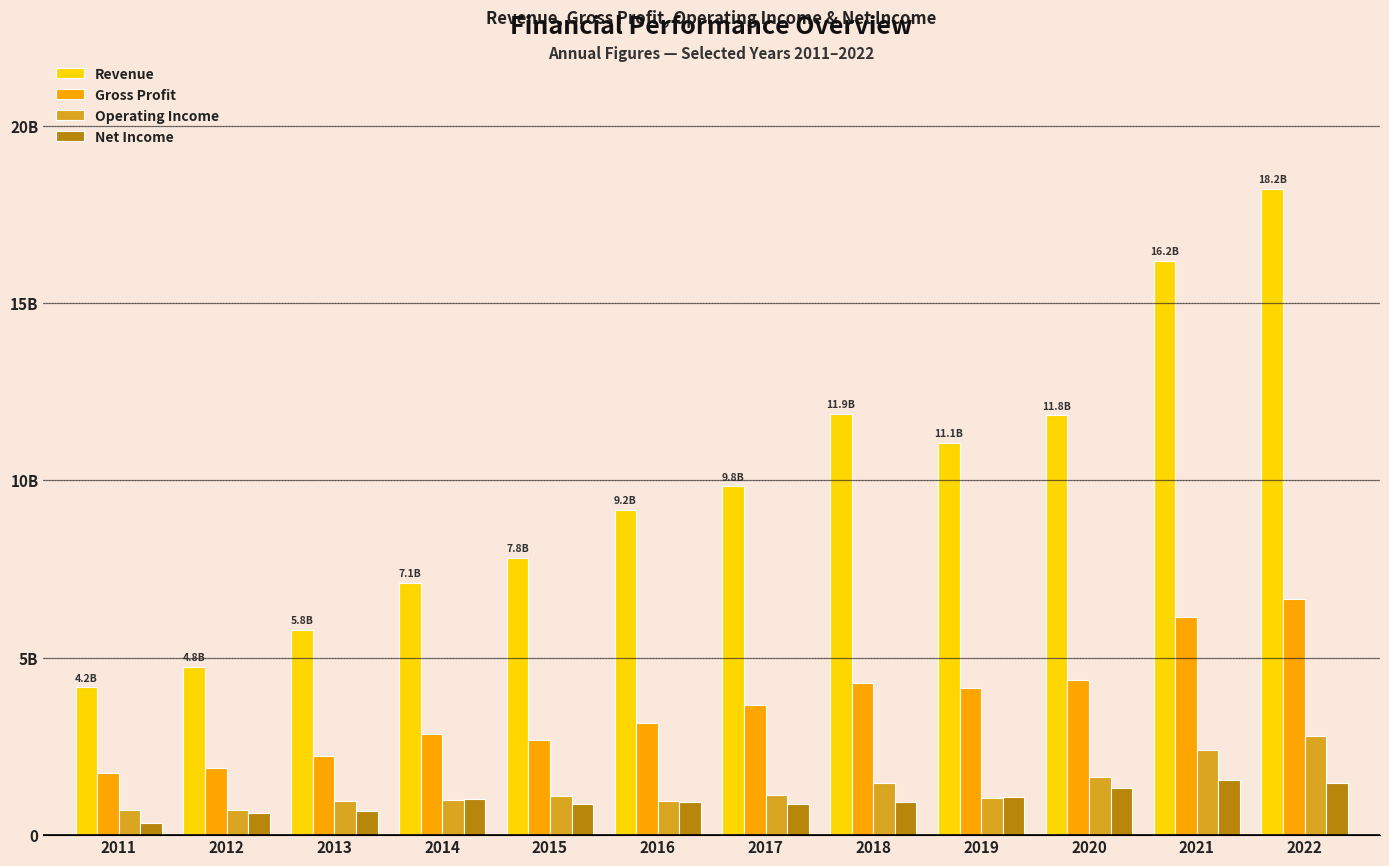

What are all the series names shown in the legend?

Revenue, Gross Profit, Operating Income, Net Income